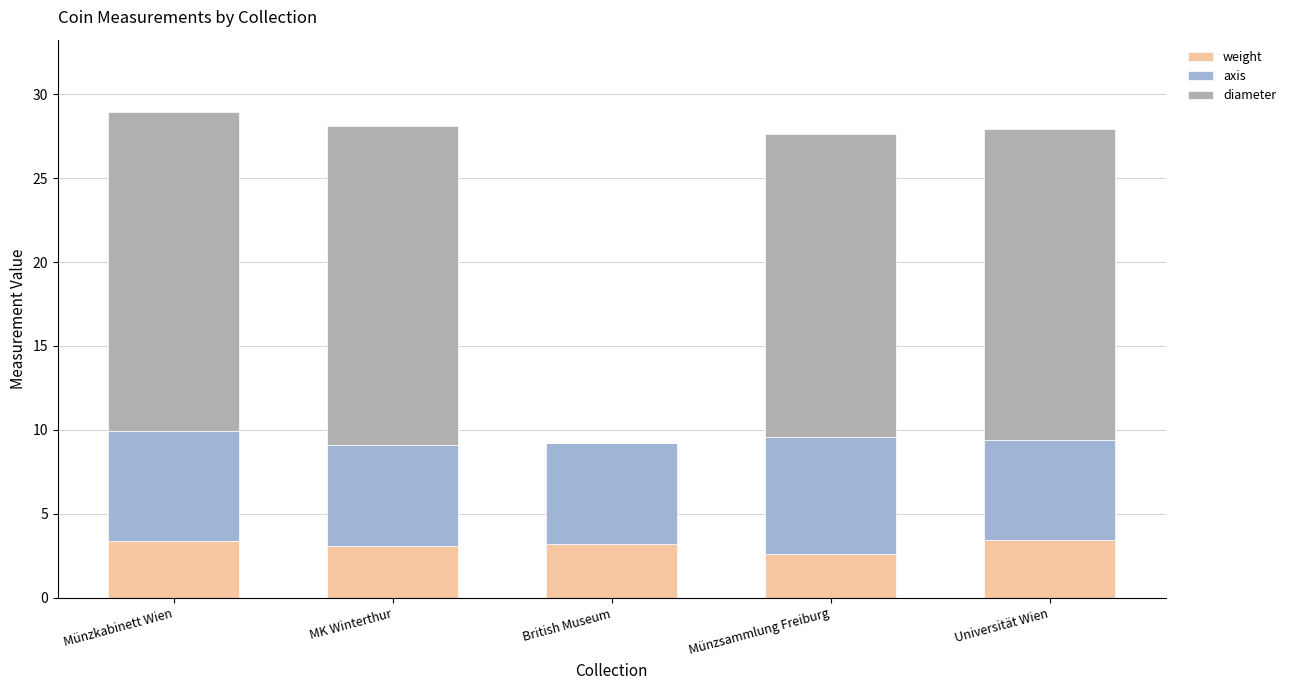

What is the sum of the weight values at MK Winterthur and British Museum?

6.3